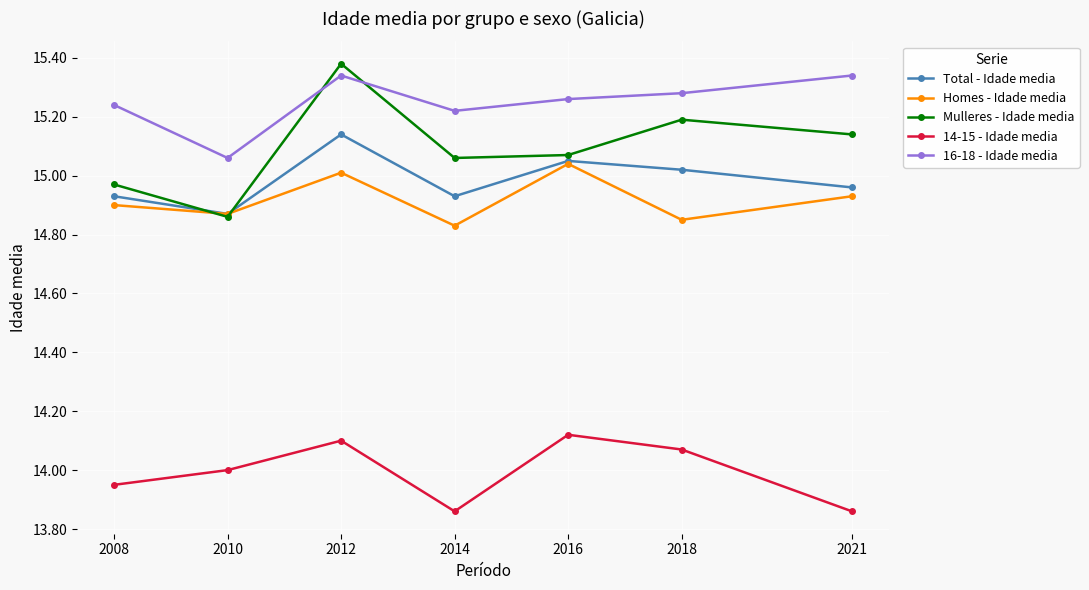

Between 2008 and 2018, which series saw the biggest shift?

Mulleres - Idade media